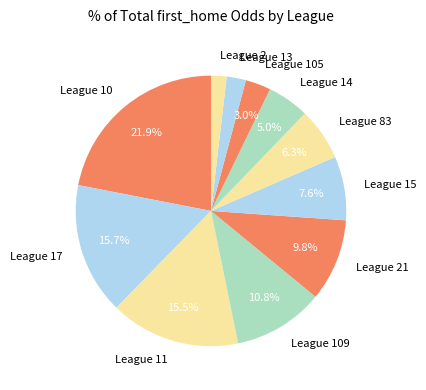

Which has a higher value, League 10 or League 109?

League 10